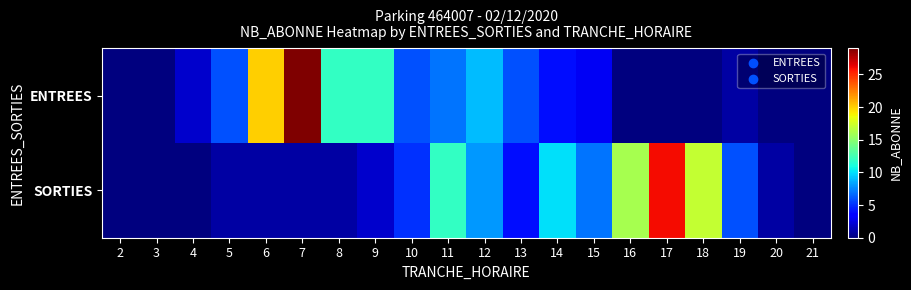

Rank the series by their average value, from lowest to highest.

ENTREES, SORTIES